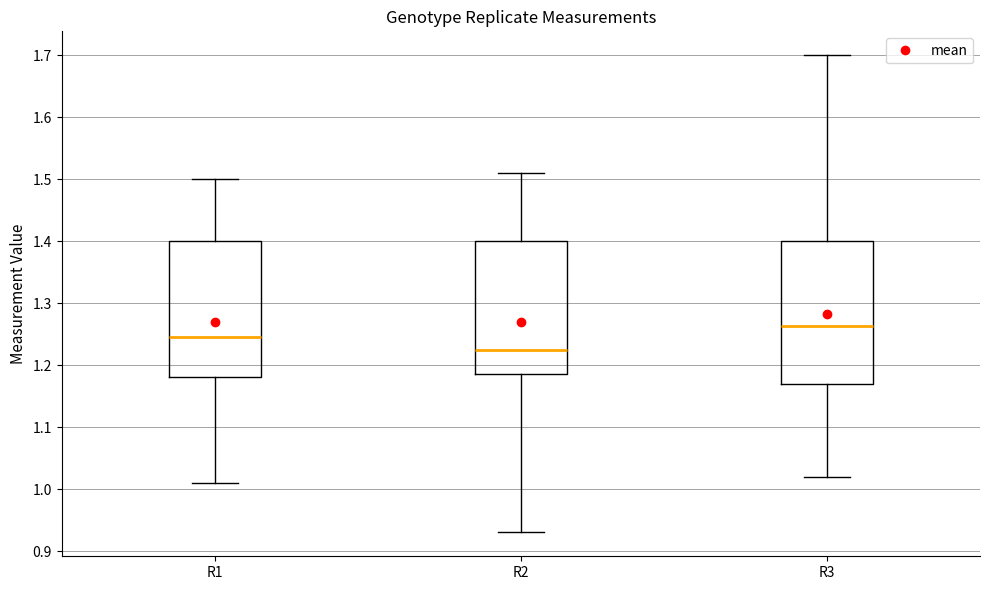

Which box has the highest median line?

R3